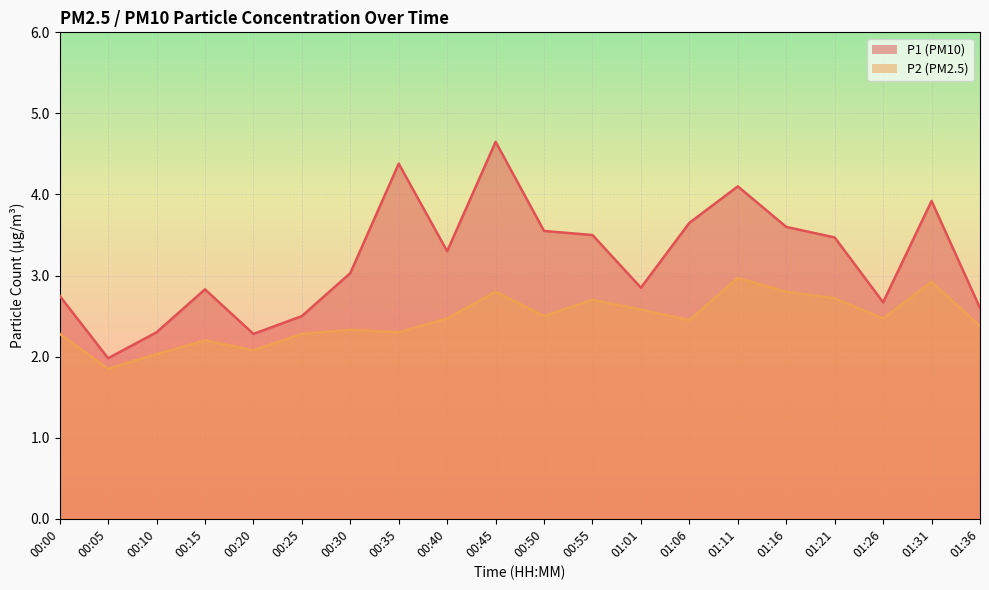

What is the label of the 6th point from the right?

01:11